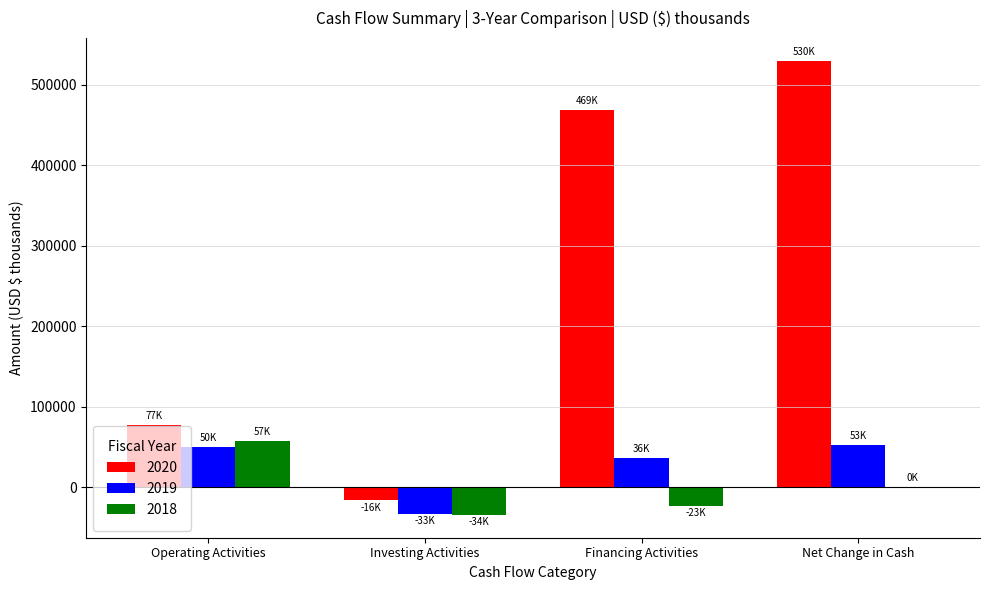

Reading right to left, transcribe all the data shown in this chart.

2020: Net Change in Cash=530044	Financing Activities=468867	Investing Activities=-16248	Operating Activities=77425
2019: Net Change in Cash=53038	Financing Activities=36003	Investing Activities=-32866	Operating Activities=49901
2018: Net Change in Cash=281	Financing Activities=-22843	Investing Activities=-34324	Operating Activities=57448